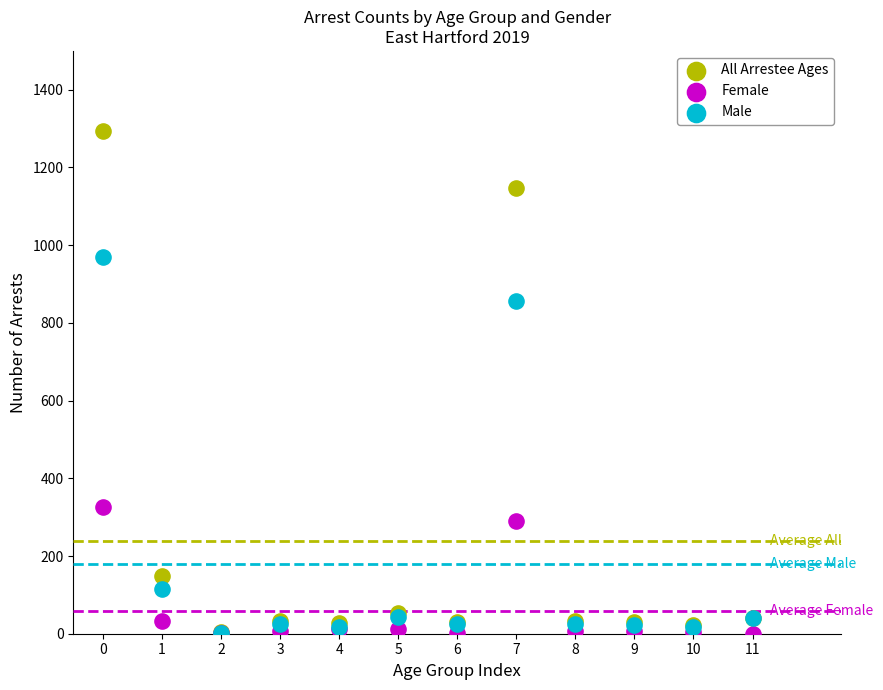

Across all series, what Y value is closest to 647?

856